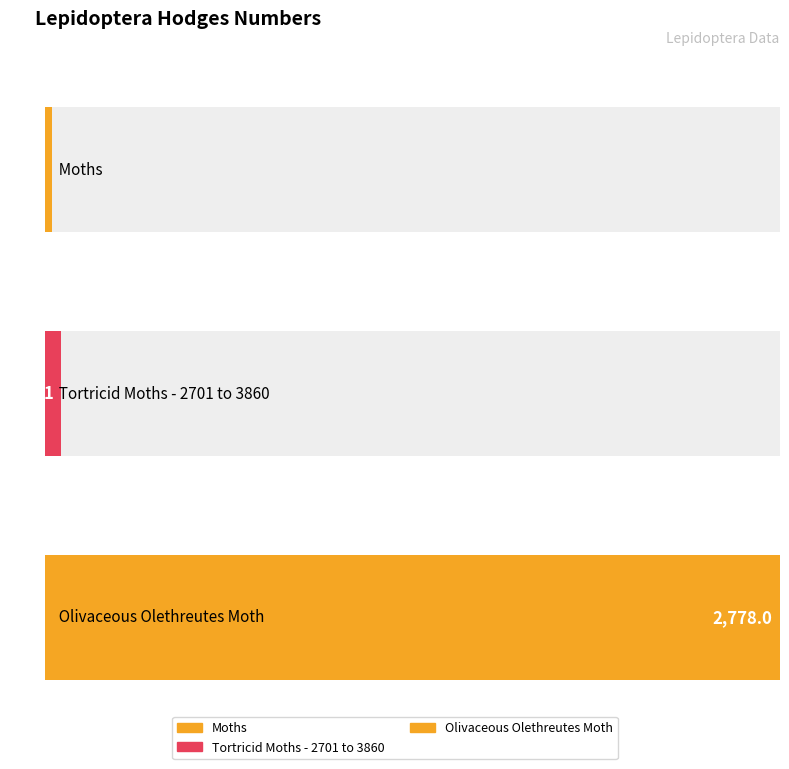

Reading left to right, transcribe all the data shown in this chart.

29.0	62.1	2778.0